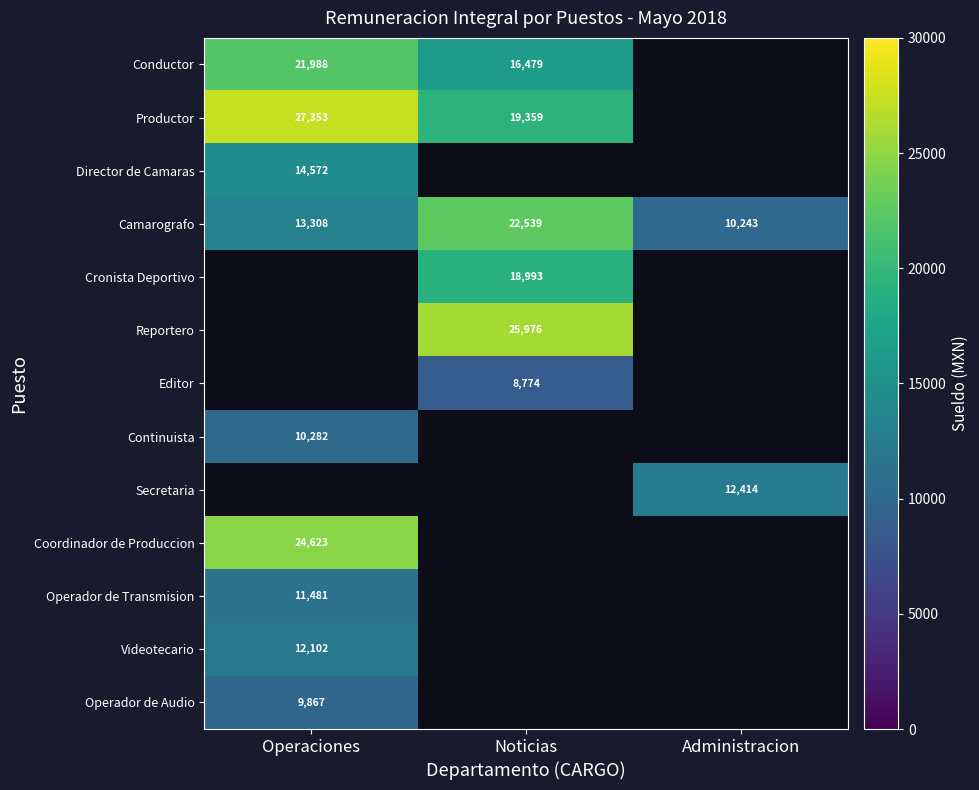

What is the difference between the second highest and minimum values in the Camarografo series?

3065.0